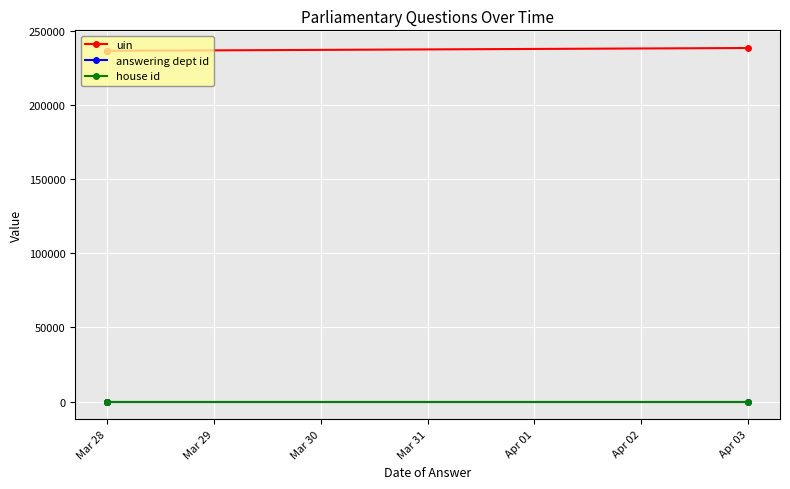

What is the greatest value displayed?

238332